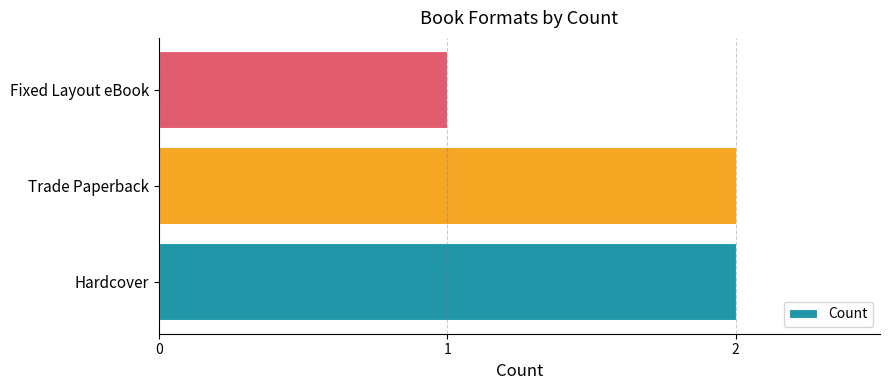

What is the ratio of the value at Hardcover to the value at Trade Paperback?

1.0